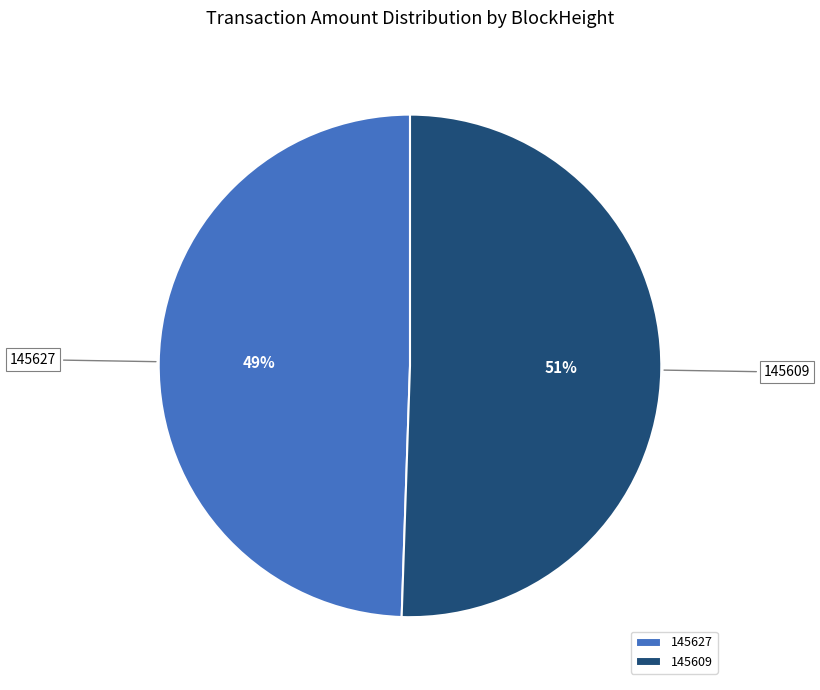

To the nearest percent, what is the combined percentage of 145627 and 145609?

100%